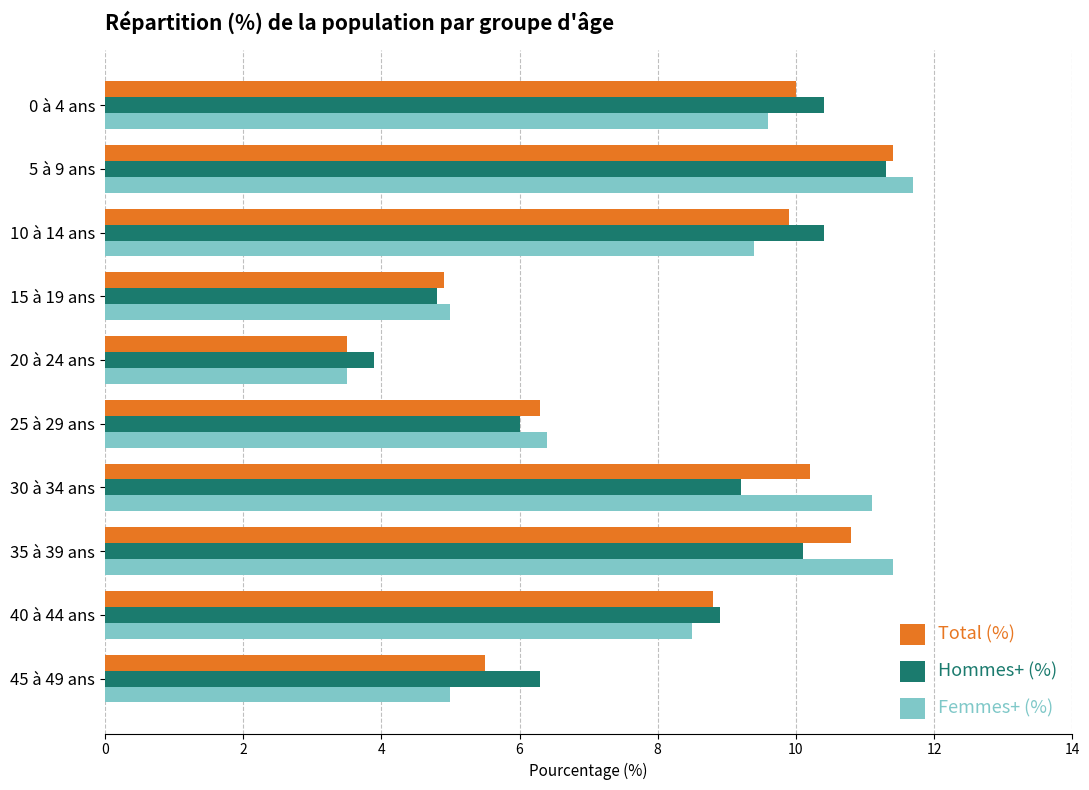

What are all the series names shown in the legend?

Total (%), Hommes+ (%), Femmes+ (%)